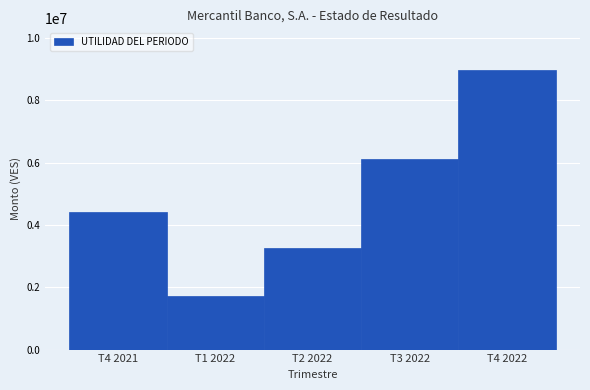

Reading left to right, extract all data points from this chart.

T4 2021=4406194.7	T1 2022=1715168.5	T2 2022=3259141.7	T3 2022=6103812.7	T4 2022=8963489.0